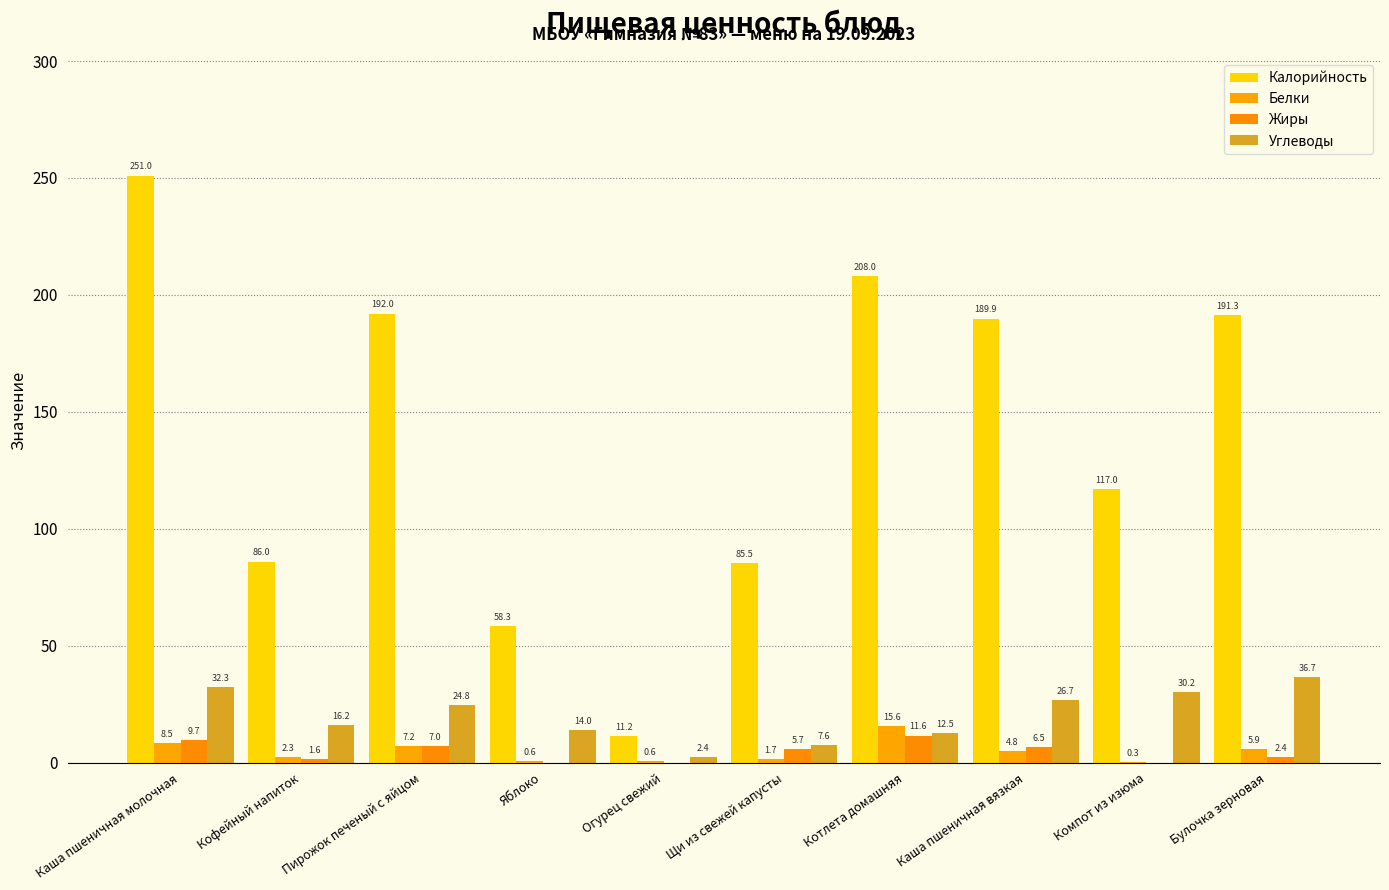

What is the sum of the Белки values at Щи из свежей капусты and Пирожок печеный с яйцом?

8.9